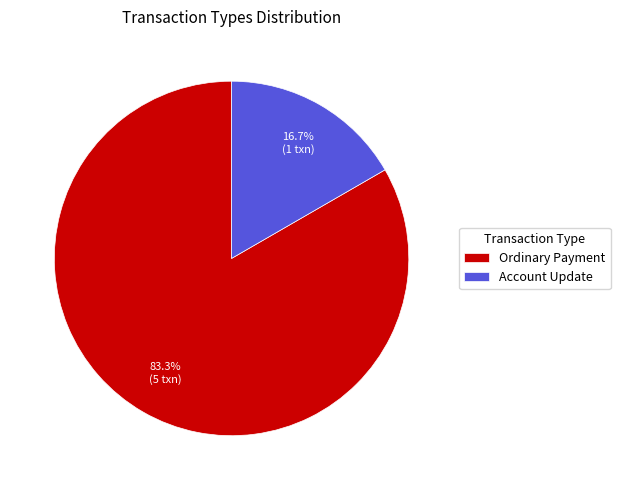

To the nearest percent, what is the difference between the largest and smallest slice percentages?

67%